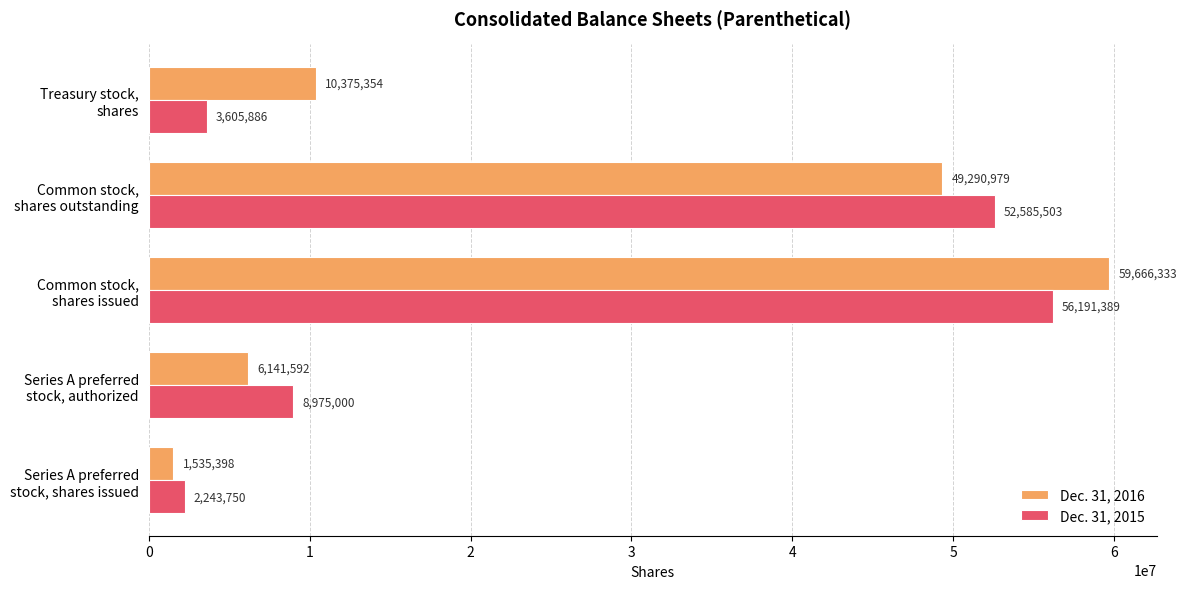

How many categories are shown in the chart?

5